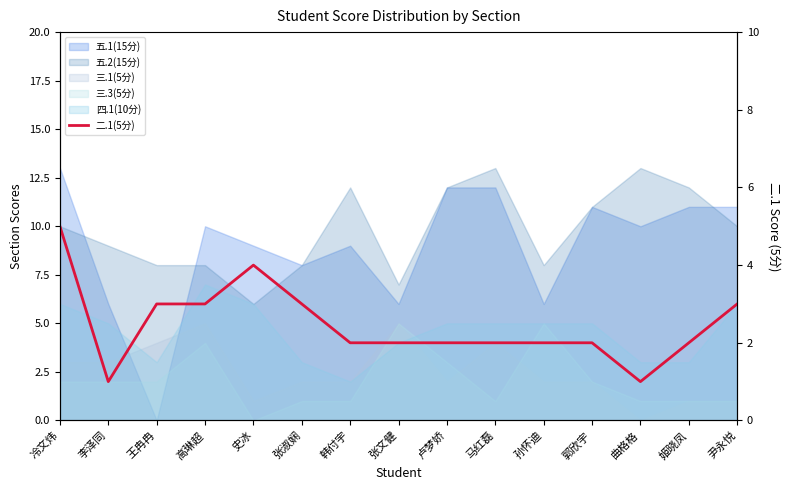

Count the number of categories in the chart.

15